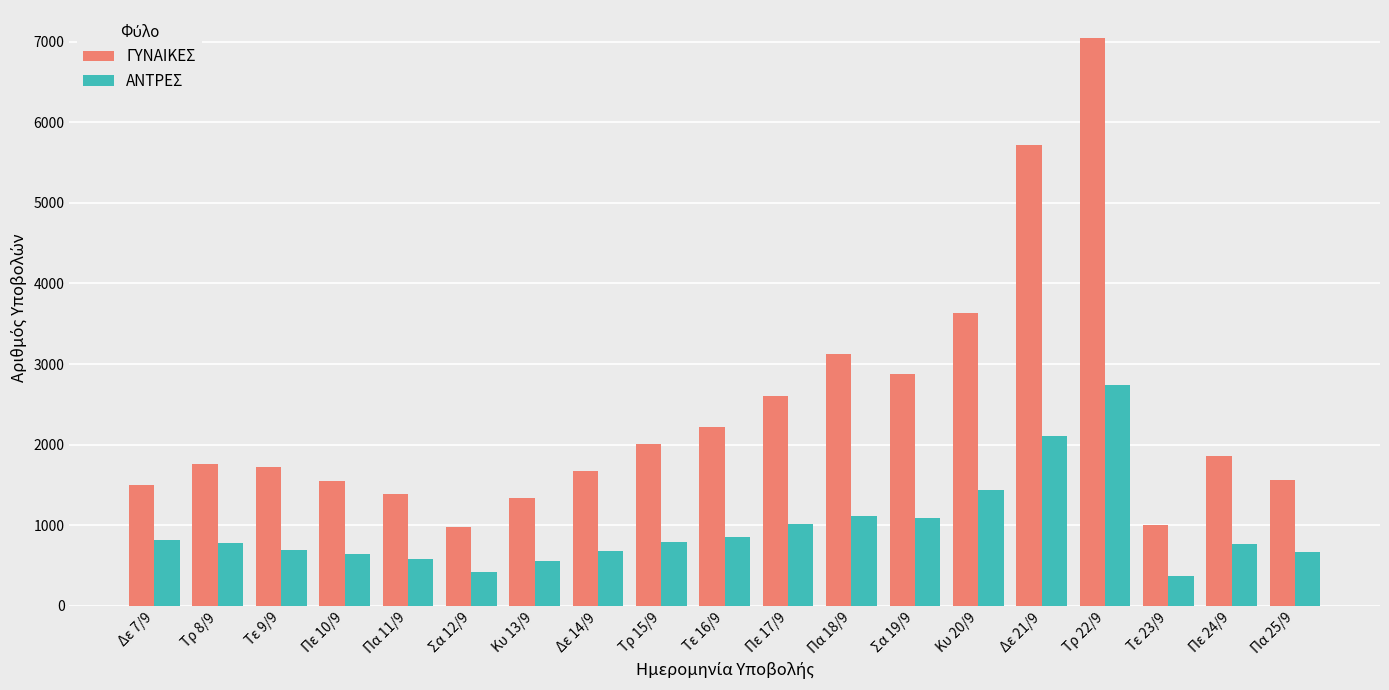

Which series has the widest spread of values?

ΓΥΝΑΙΚΕΣ